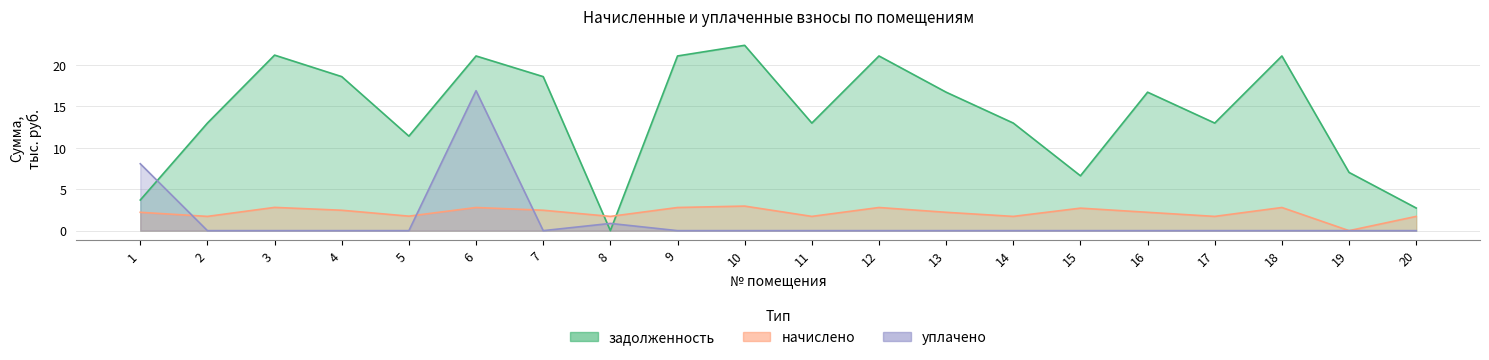

List the labels in order of задолженность value, smallest first.

8, 20, 1, 15, 19, 5, 2, 11, 14, 17, 13, 16, 4, 7, 6, 9, 12, 18, 3, 10